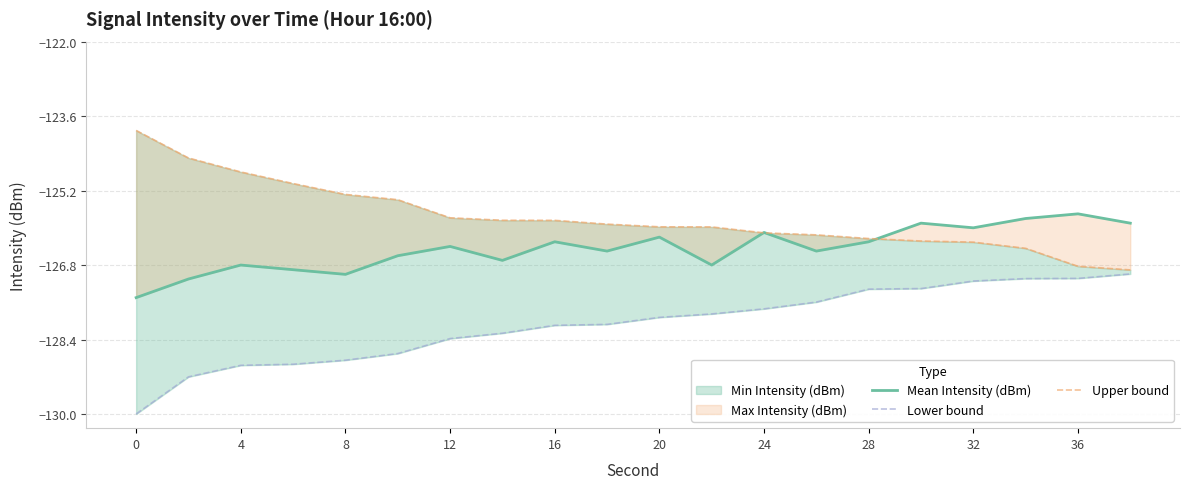

What is the minimum value for Upper bound?

-126.9